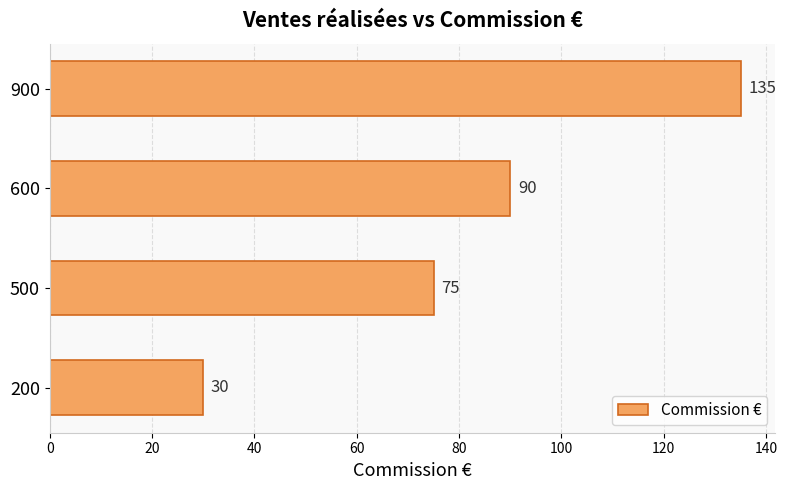

The value at 600 is 143. True or false?

False